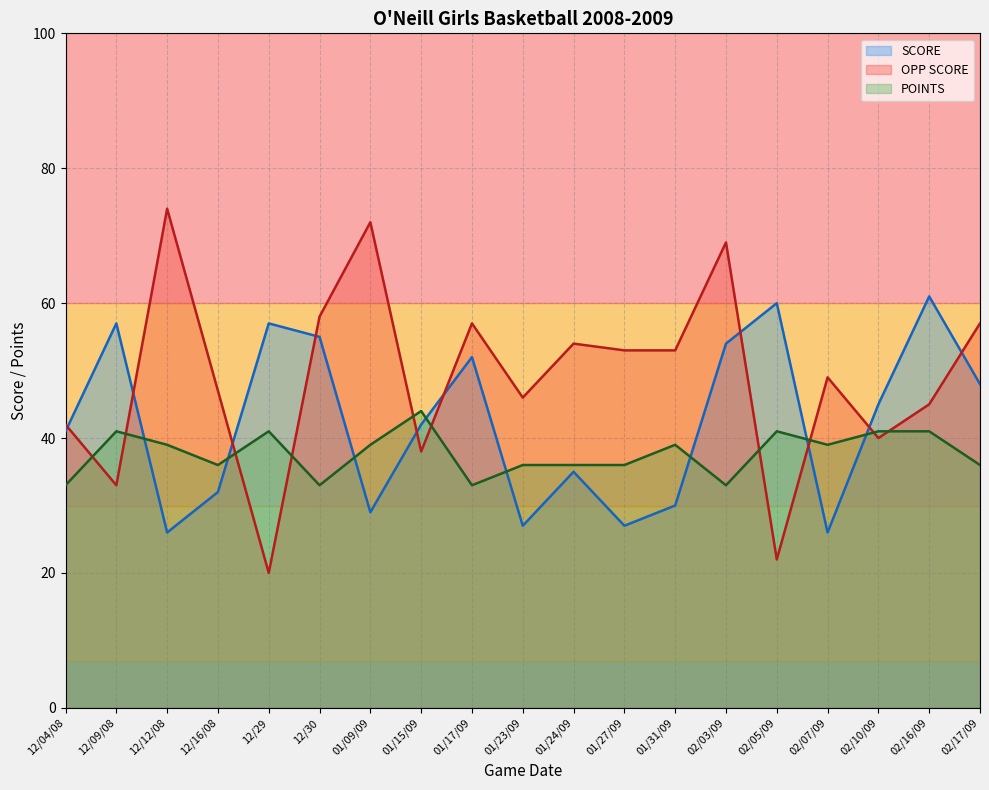

What are all the series names shown in the legend?

SCORE, OPP SCORE, POINTS